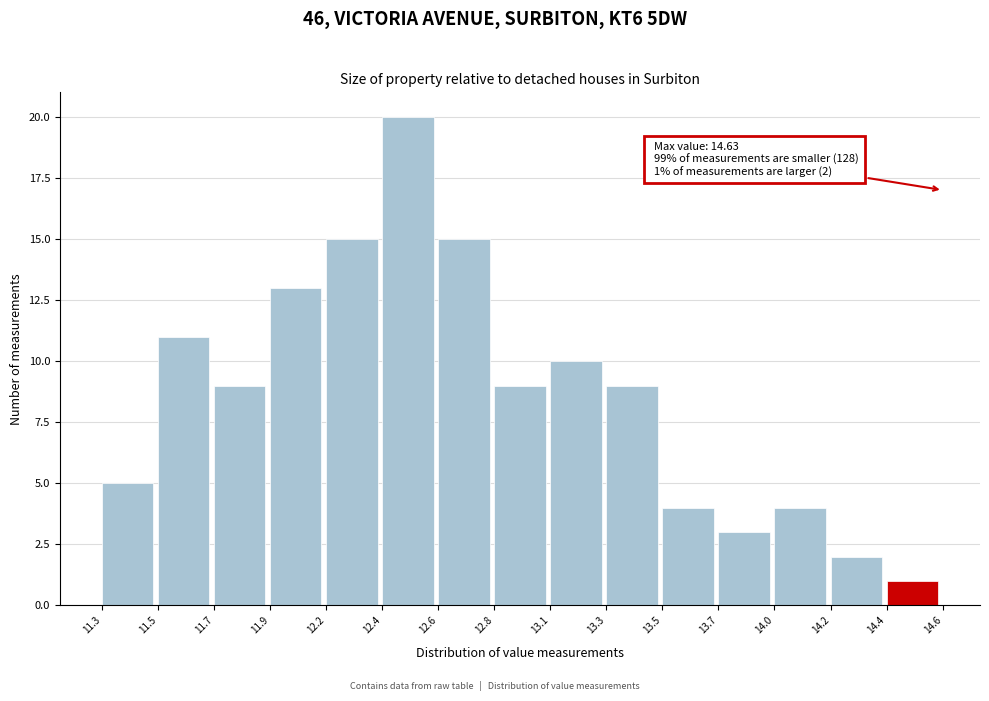

Reading left to right, list all the values displayed in this chart.

5	11	9	13	15	20	15	9	10	9	4	3	4	2	1